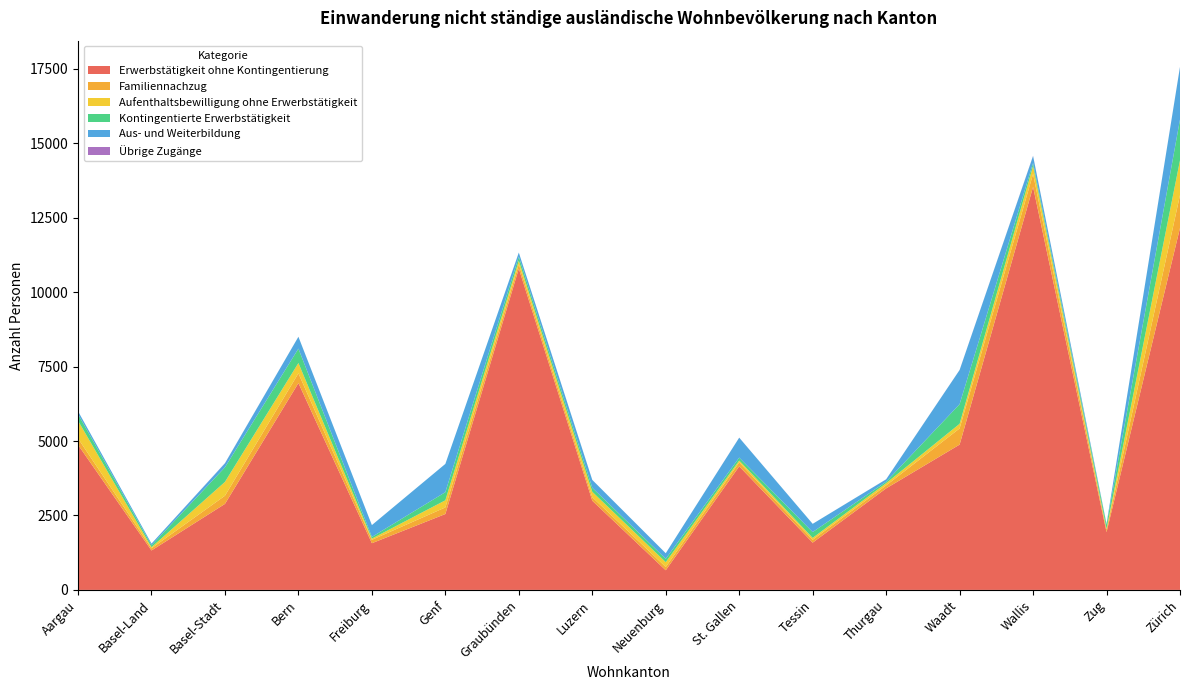

Reading left to right, list all the values displayed in this chart.

Erwerbstätigkeit ohne Kontingentierung: Aargau=4872	Basel-Land=1324	Basel-Stadt=2888	Bern=6945	Freiburg=1568	Genf=2548	Graubünden=10789	Luzern=2994	Neuenburg=660	St. Gallen=4149	Tessin=1587	Thurgau=3409	Waadt=4879	Wallis=13534	Zug=1940	Zürich=12153
Familiennachzug: Aargau=215	Basel-Land=73	Basel-Stadt=275	Bern=328	Freiburg=114	Genf=222	Graubünden=146	Luzern=120	Neuenburg=110	St. Gallen=133	Tessin=97	Thurgau=100	Waadt=544	Wallis=434	Zug=83	Zürich=1103
Aufenthaltsbewilligung ohne Erwerbstätigkeit: Aargau=595	Basel-Land=36	Basel-Stadt=464	Bern=346	Freiburg=40	Genf=239	Graubünden=119	Luzern=181	Neuenburg=162	St. Gallen=61	Tessin=63	Thurgau=75	Waadt=154	Wallis=267	Zug=31	Zürich=1170
Kontingentierte Erwerbstätigkeit: Aargau=221	Basel-Land=65	Basel-Stadt=490	Bern=483	Freiburg=57	Genf=273	Graubünden=137	Luzern=134	Neuenburg=111	St. Gallen=100	Tessin=195	Thurgau=49	Waadt=659	Wallis=100	Zug=138	Zürich=1370
Aus- und Weiterbildung: Aargau=98	Basel-Land=57	Basel-Stadt=135	Bern=398	Freiburg=398	Genf=949	Graubünden=137	Luzern=264	Neuenburg=188	St. Gallen=669	Tessin=277	Thurgau=80	Waadt=1148	Wallis=235	Zug=30	Zürich=1766
Übrige Zugänge: Aargau=0	Basel-Land=0	Basel-Stadt=5	Bern=1	Freiburg=0	Genf=0	Graubünden=0	Luzern=1	Neuenburg=1	St. Gallen=2	Tessin=0	Thurgau=2	Waadt=2	Wallis=7	Zug=0	Zürich=3